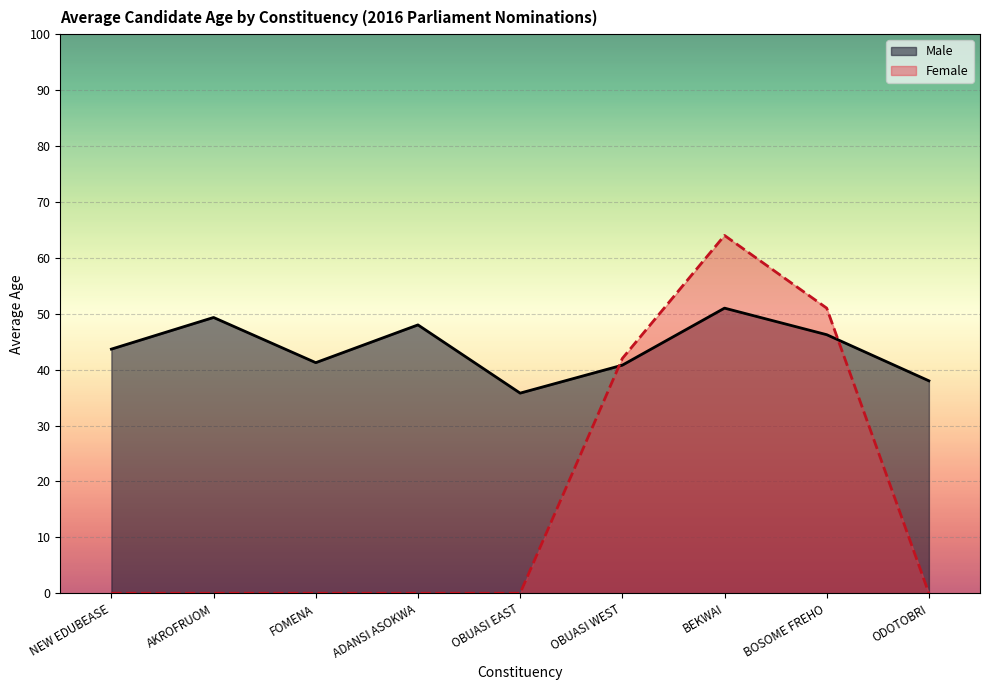

Which series has the widest spread of values?

Female